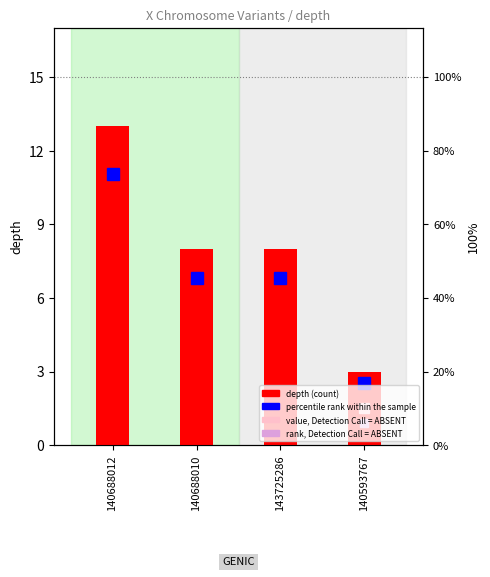

What is the approximate value at 140593767, to the nearest 5?

5